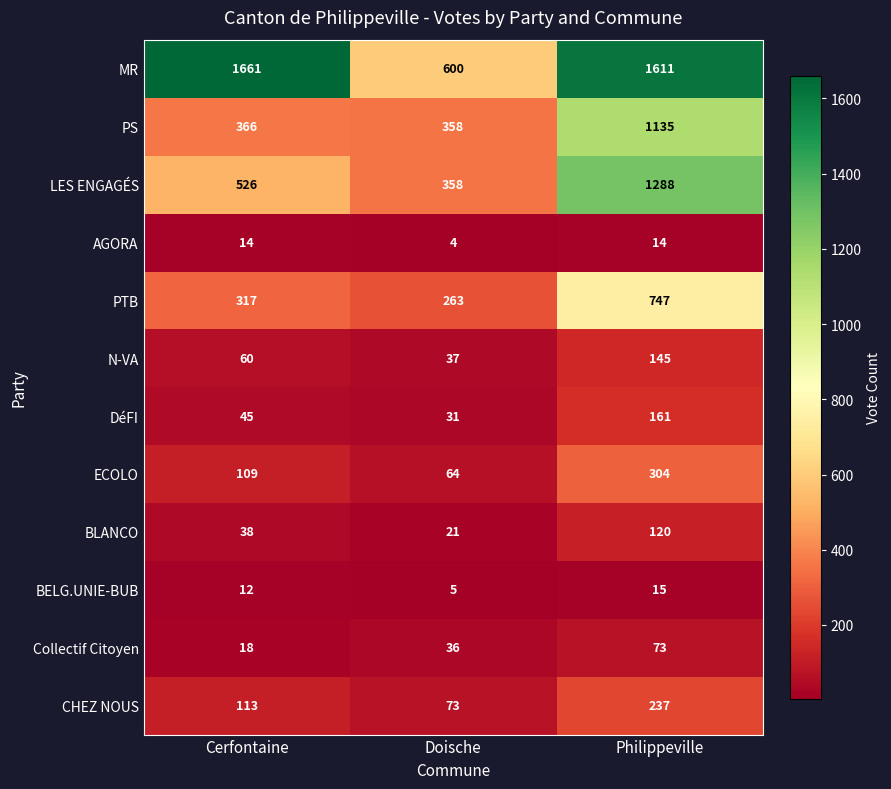

At which category is the sum across all series the highest?

Philippeville